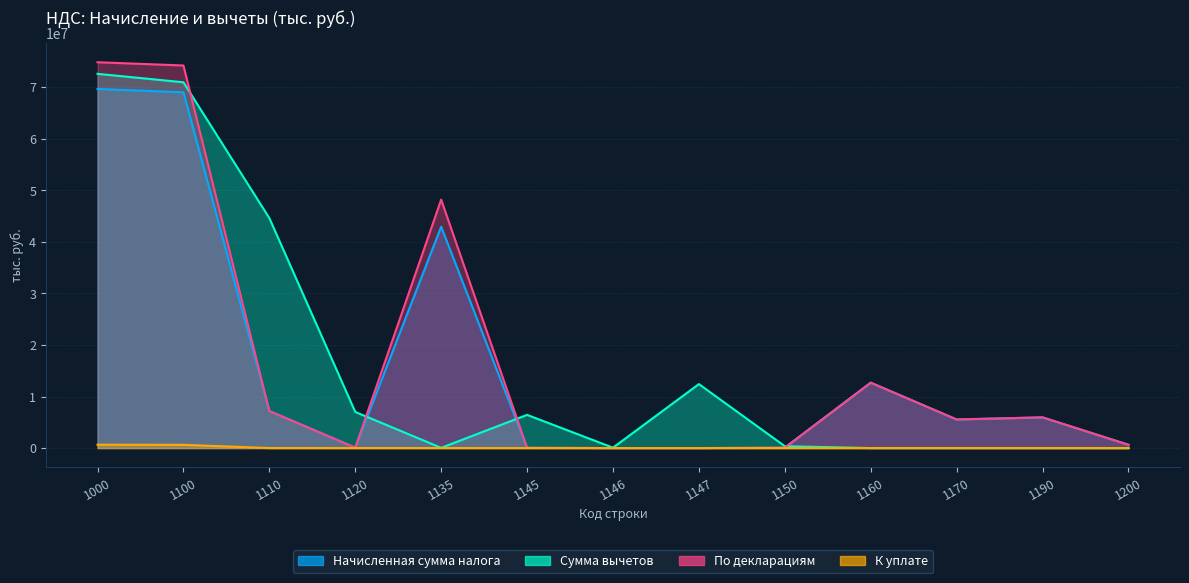

What is the sum of the Начисленная сумма налога values at 1100 and 1170?

74561556